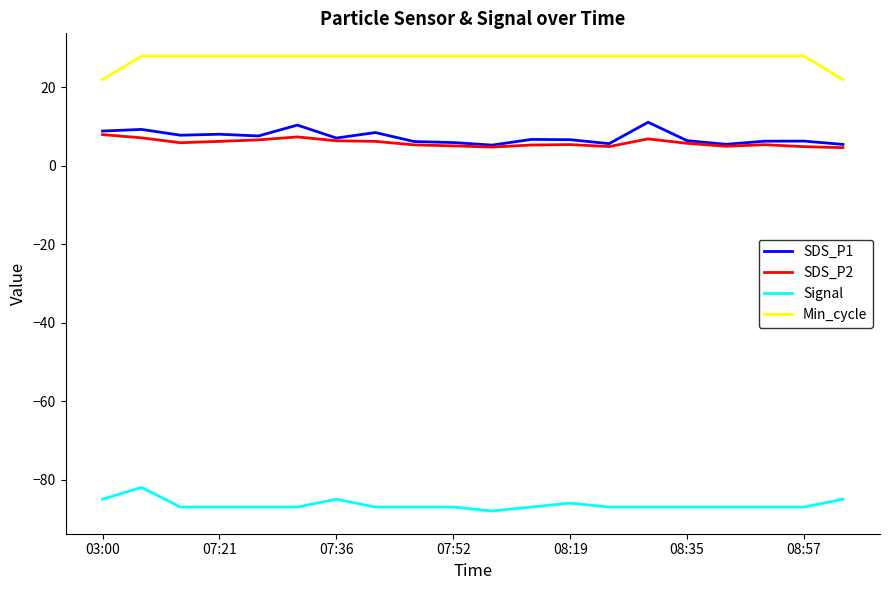

True or false: Signal and SDS_P2 cross at least once.

False